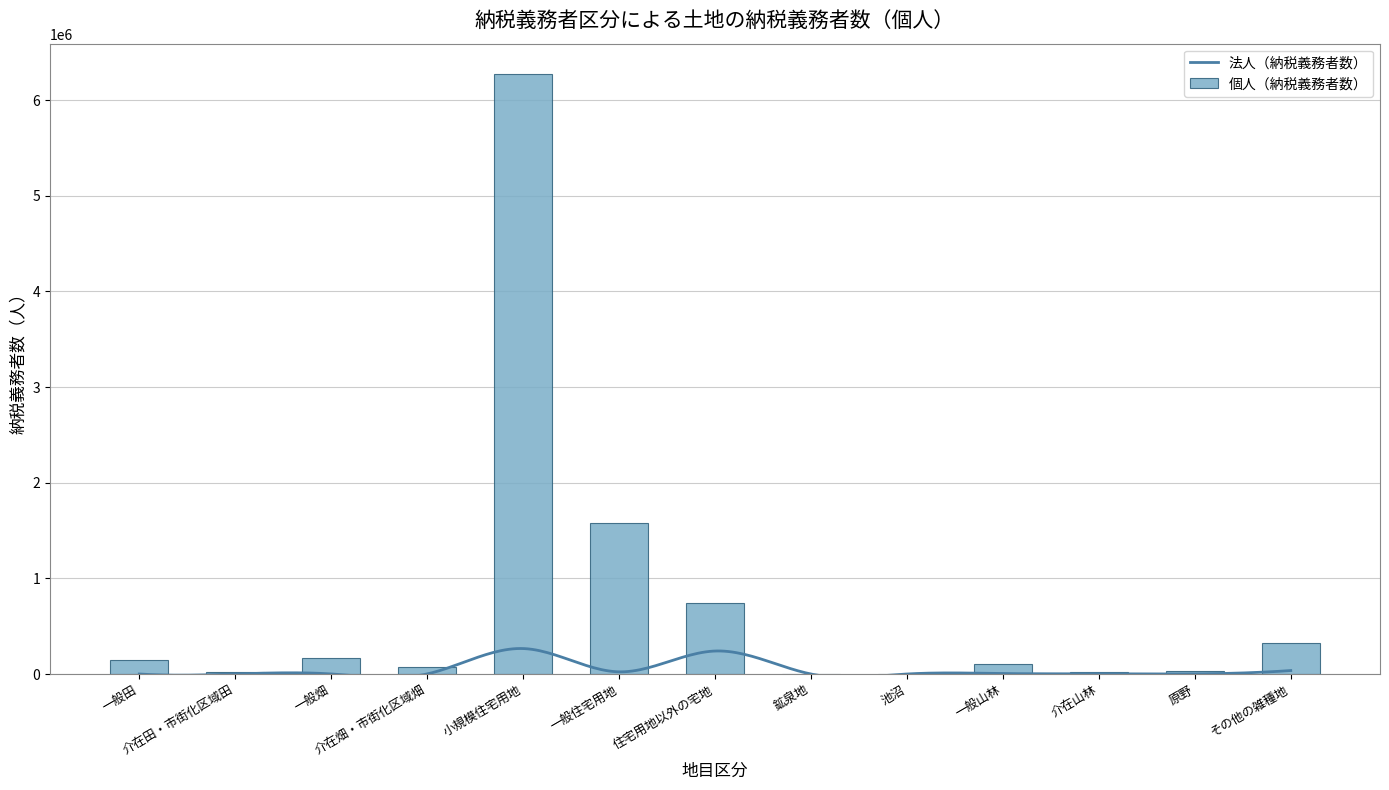

What is the value of the 5th bar from the left?

6274828